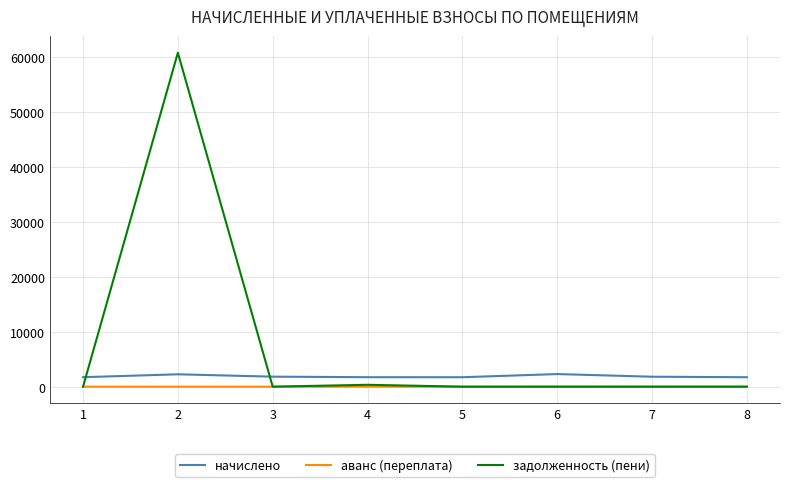

What are all the series names shown in the legend?

начислено, аванс (переплата), задолженность (пени)